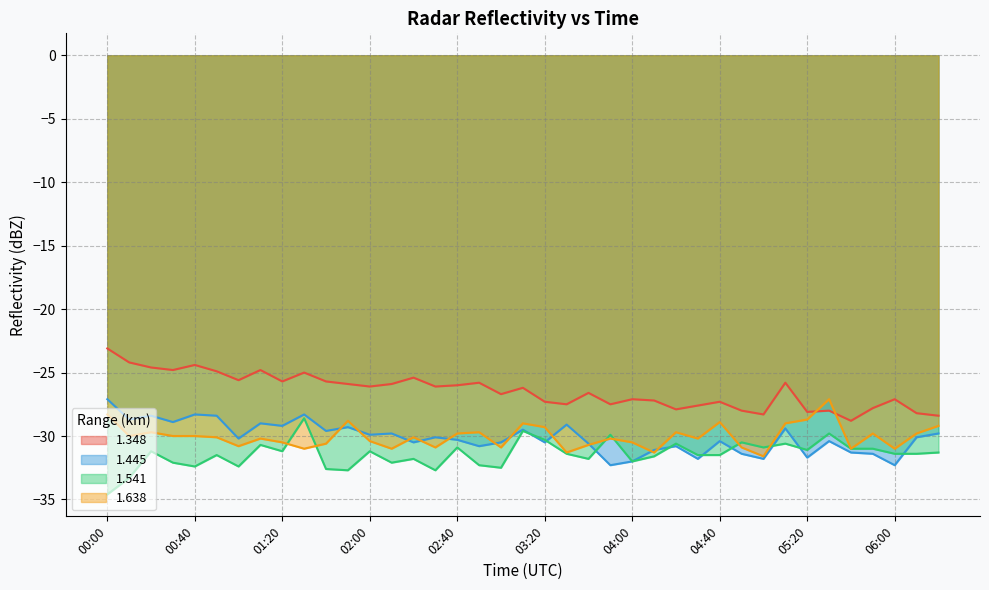

List the labels in order of 1.638 value, largest first.

05:30, 00:00, 05:20, 01:50, 04:40, 03:10, 05:10, 06:30, 03:20, 00:20, 02:50, 04:20, 02:40, 05:50, 06:20, 00:10, 00:30, 00:40, 00:50, 02:20, 01:10, 03:50, 04:30, 02:00, 01:20, 04:00, 01:40, 03:40, 01:00, 02:30, 03:00, 04:50, 01:30, 02:10, 05:40, 06:00, 03:30, 04:10, 05:00